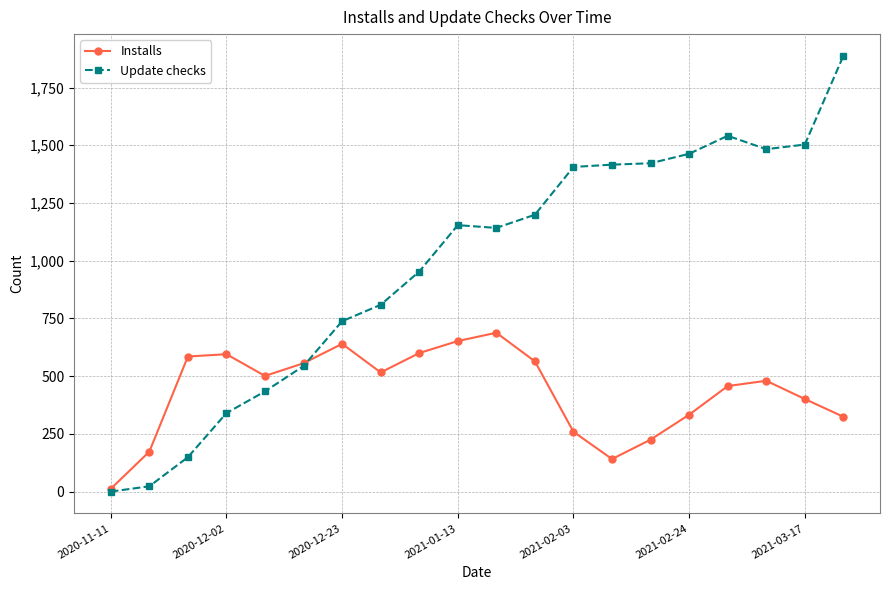

How many distinct data groups are displayed?

2